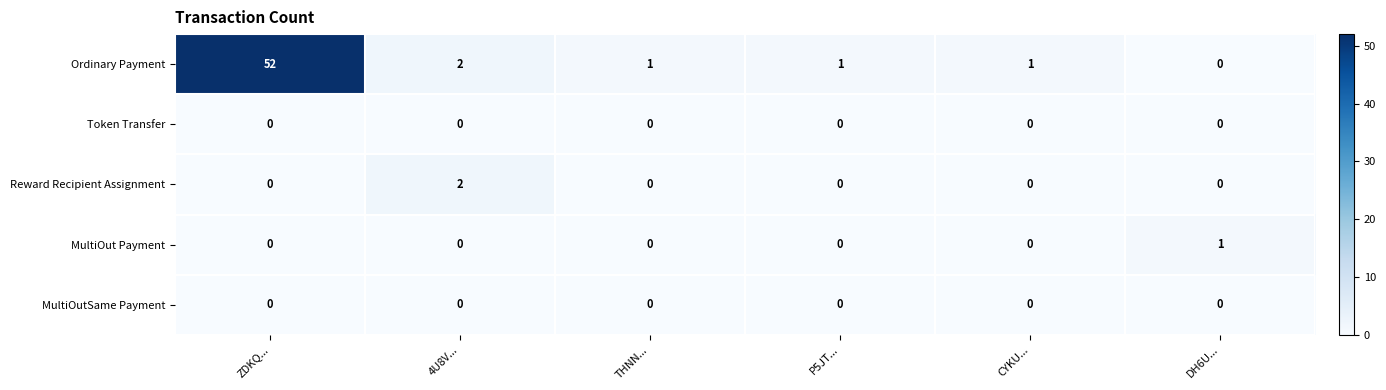

What is the sum of the Ordinary Payment values at ZDKQ... and CYKU...?

53